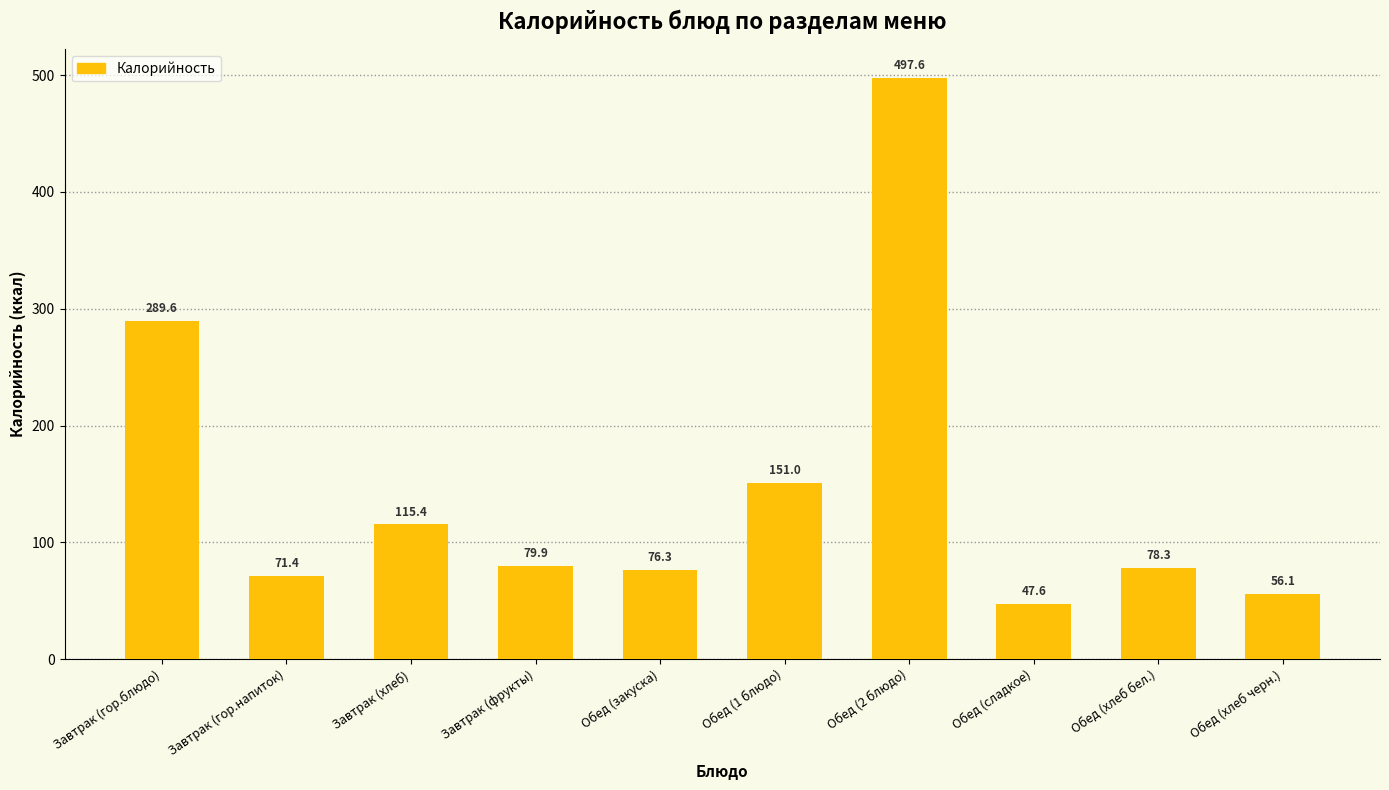

What is the greatest value displayed?

497.6